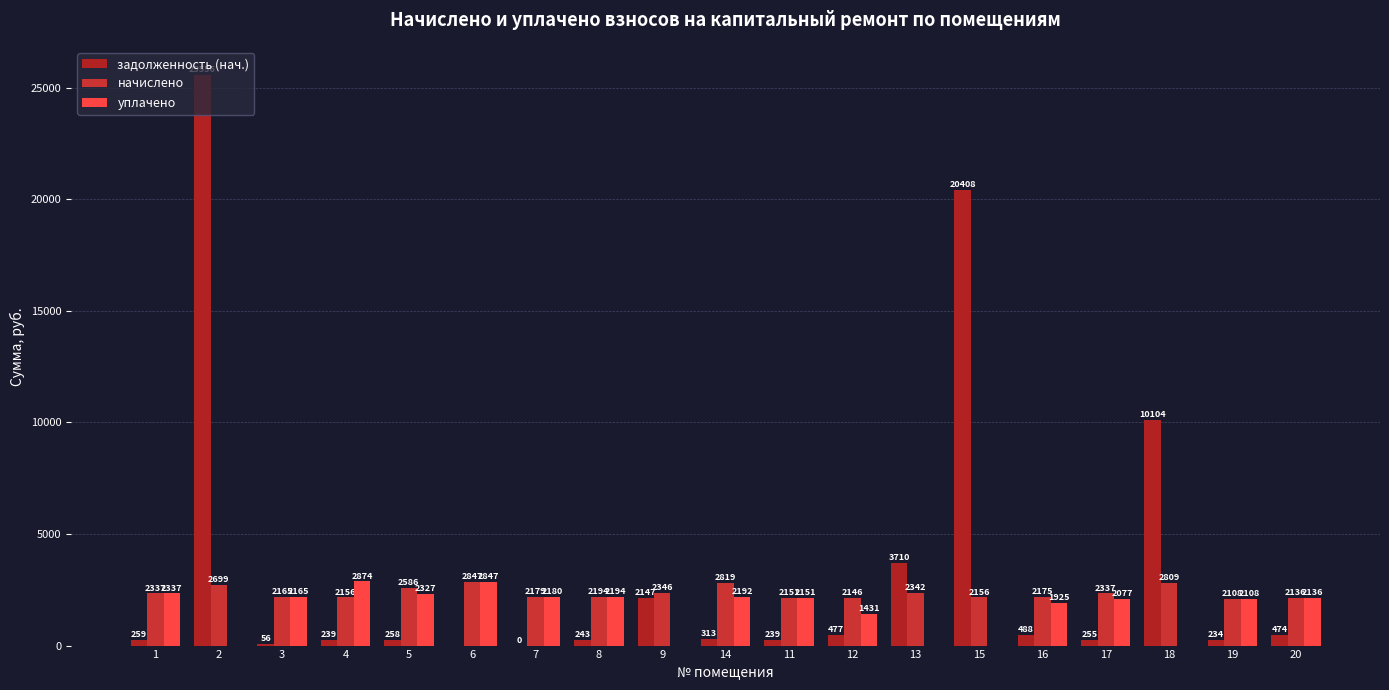

How many groups of bars are there?

19